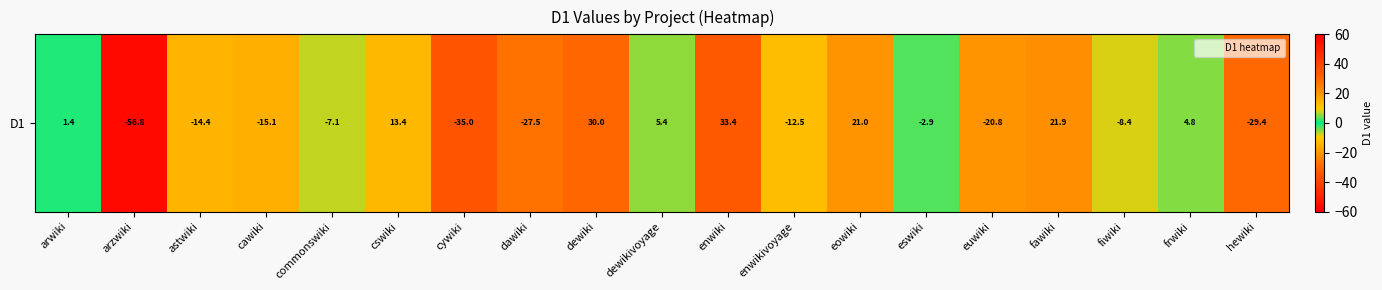

True or false: the data shows -90.5 at arzwiki.

False